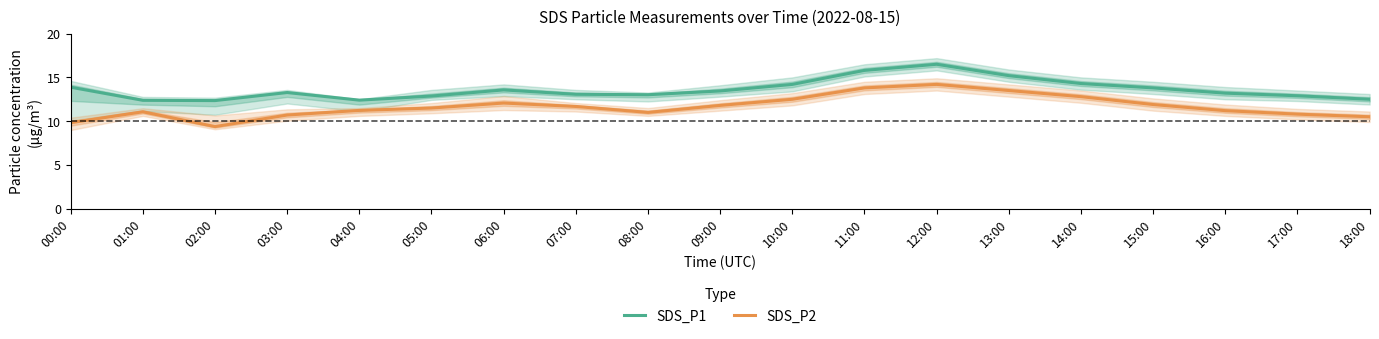

Does the chart display data point markers on the line(s)?

No